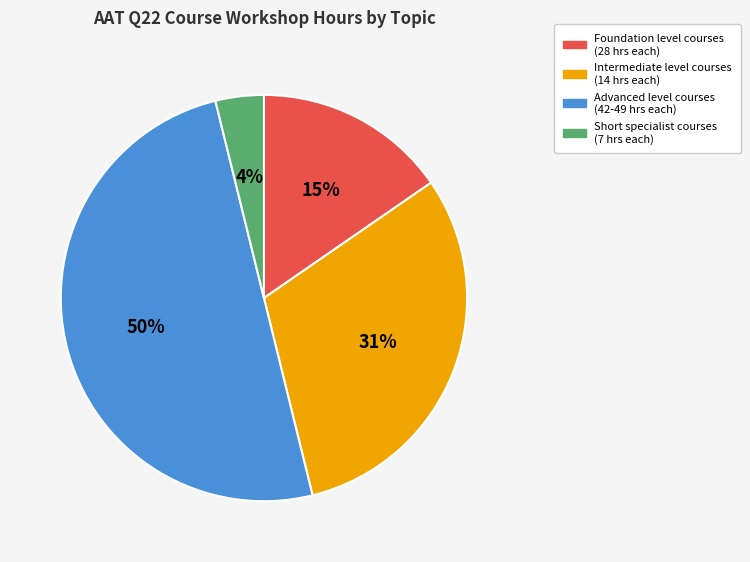

To the nearest percent, what is the difference between the largest and smallest slice percentages?

46%